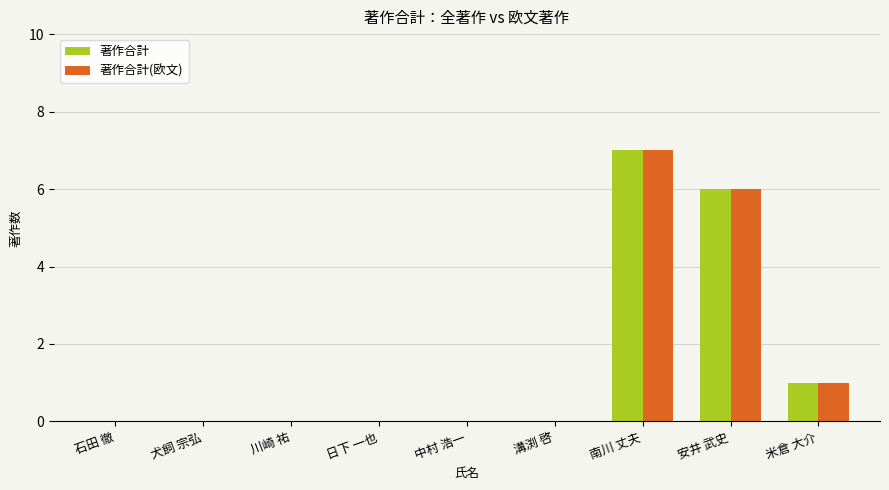

Is the value of 著作合計(欧文) at 中村 浩一 greater than the value of 著作合計 at 米倉 大介?

No